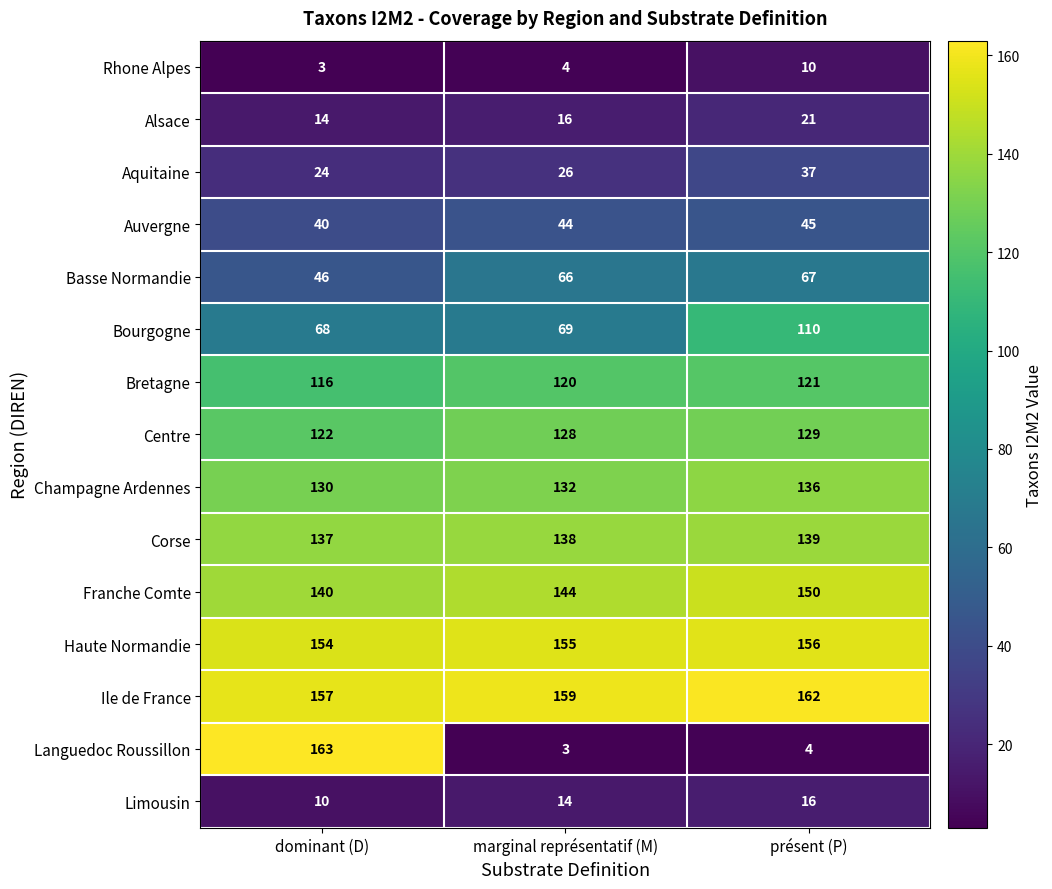

Count the number of categories in the chart.

3